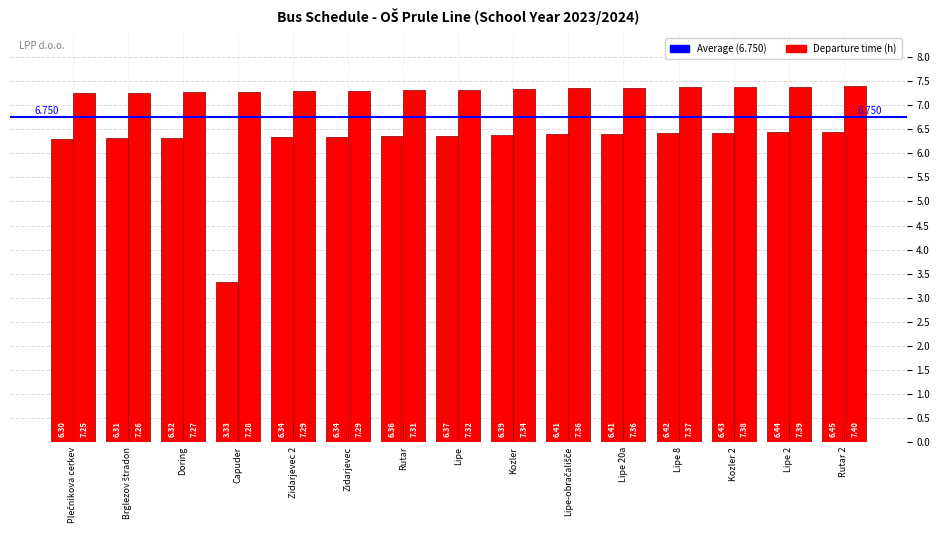

Reading left to right, transcribe all the data shown in this chart.

1. vožnja (morning): Plečnikova cerkev=6.3	Brglezov štradon=6.3	Doring=6.3	Capuder=3.3	Zidarjevec 2=6.3	Zidarjevec=6.3	Rutar=6.4	Lipe=6.4	Kozler=6.4	Lipe-obračališče=6.4	Lipe 20a=6.4	Lipe 8=6.4	Kozler 2=6.4	Lipe 2=6.4	Rutar 2=6.5
2. vožnja (morning): Plečnikova cerkev=7.2	Brglezov štradon=7.3	Doring=7.3	Capuder=7.3	Zidarjevec 2=7.3	Zidarjevec=7.3	Rutar=7.3	Lipe=7.3	Kozler=7.3	Lipe-obračališče=7.4	Lipe 20a=7.4	Lipe 8=7.4	Kozler 2=7.4	Lipe 2=7.4	Rutar 2=7.4